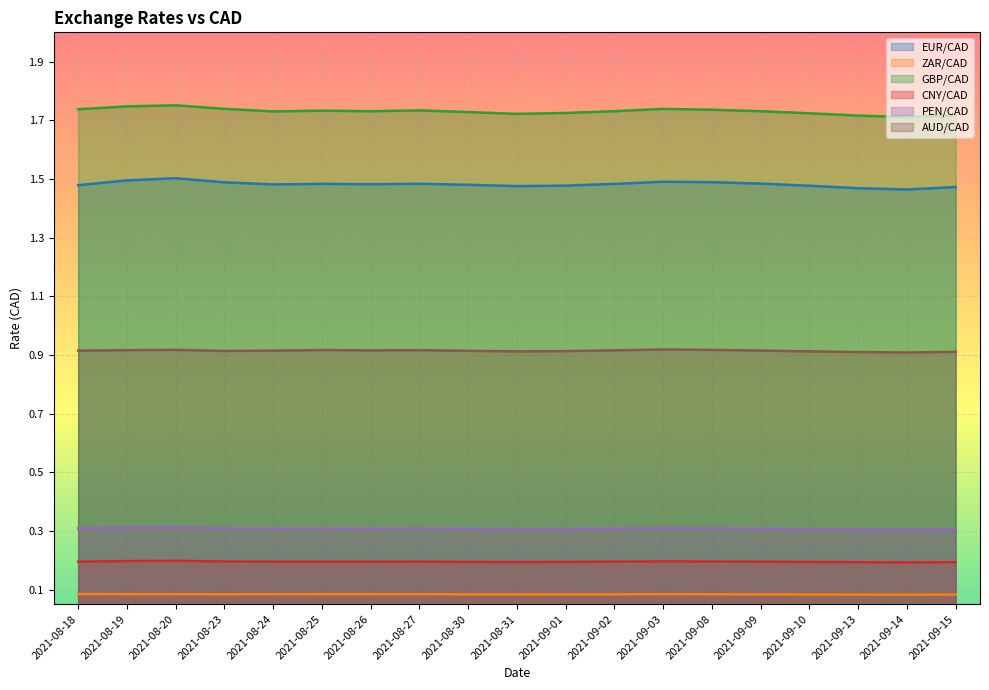

What are all the series names shown in the legend?

EUR/CAD, ZAR/CAD, GBP/CAD, CNY/CAD, PEN/CAD, AUD/CAD